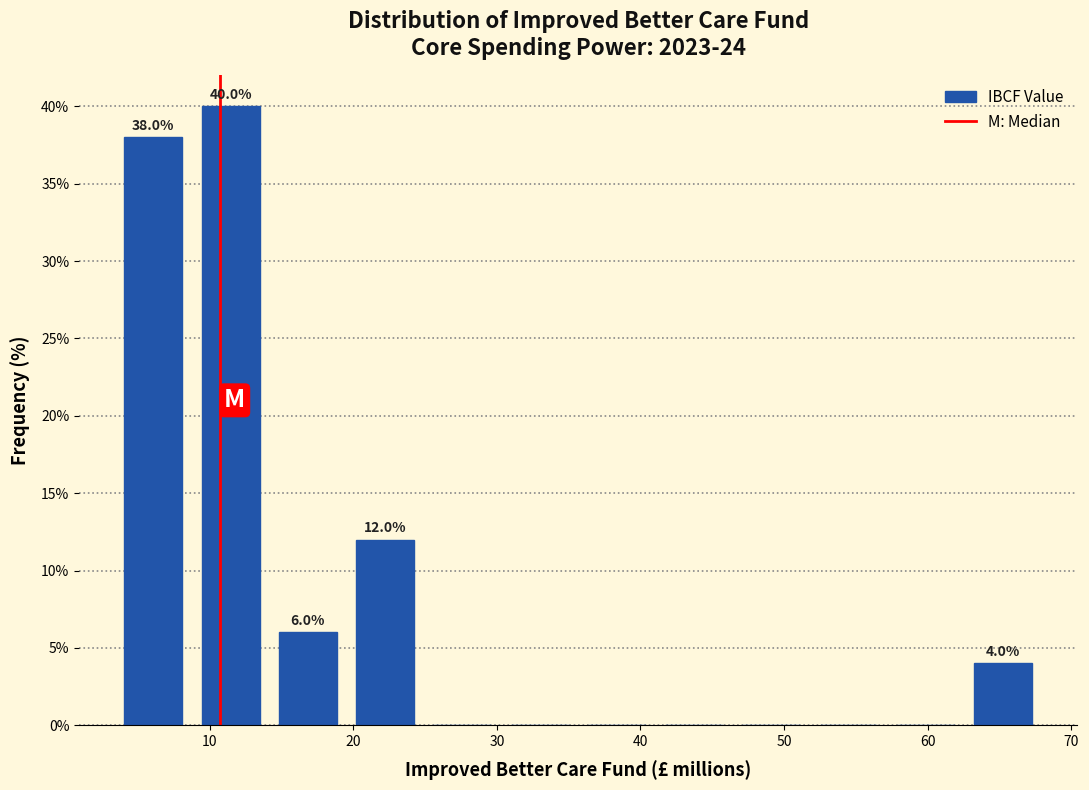

Which range on the x-axis has the tallest bar?

9 to 14